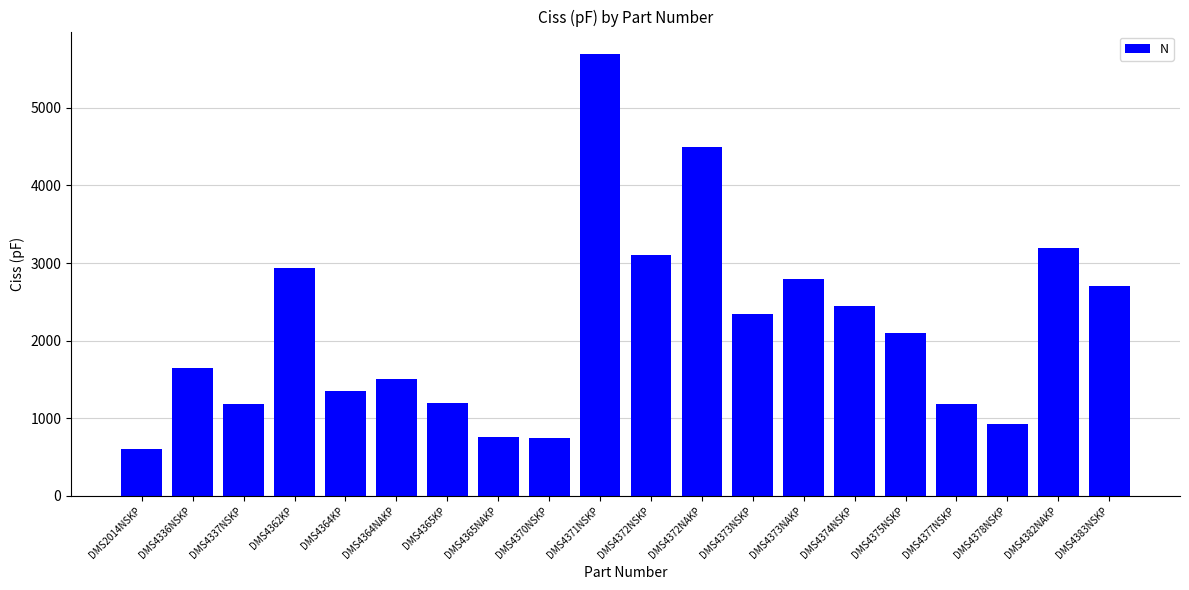

Between DMS4374NSKP and DMS4372NSKP, which is larger?

DMS4372NSKP